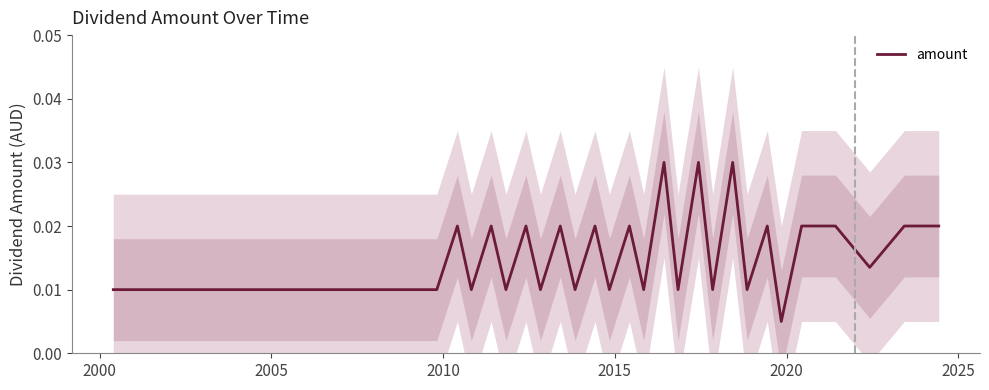

Is this an area chart (filled region under the line)?

No